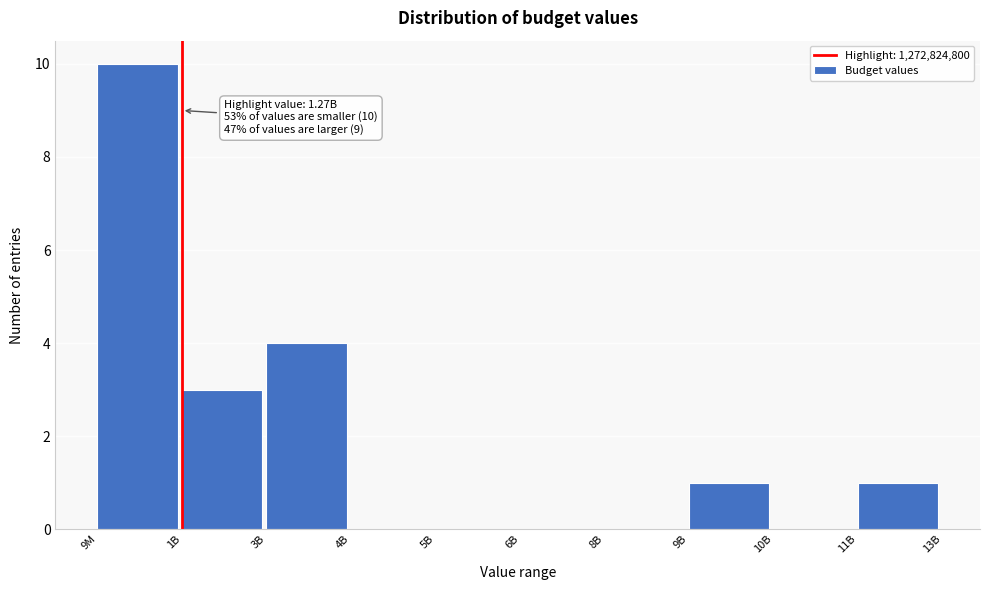

Reading left to right, list all the values displayed in this chart.

9M=10	1B=3	3B=4	4B=0	5B=0	6B=0	8B=0	9B=1	10B=0	11B=1